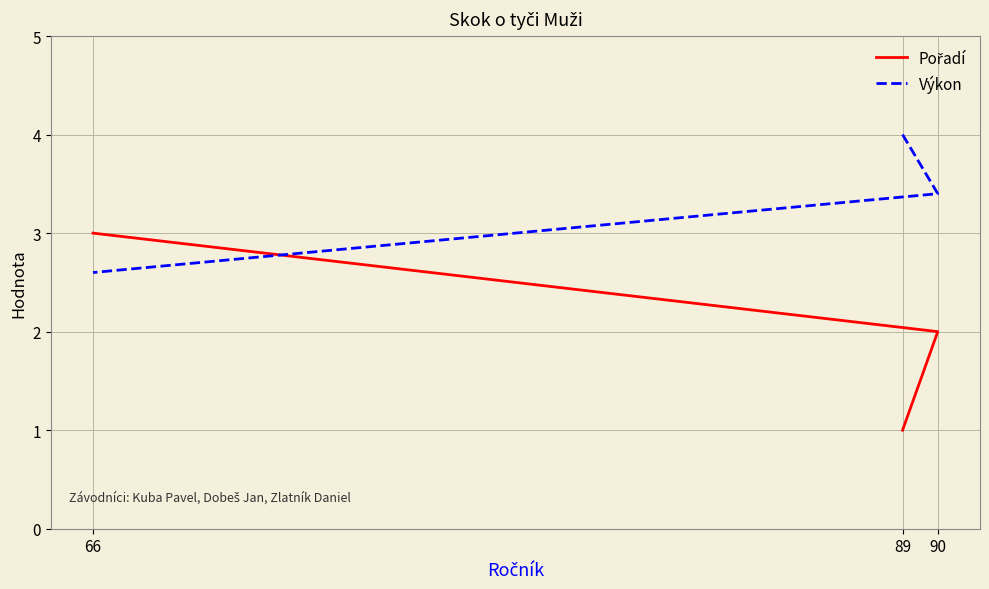

Rank the series at 89 from lowest to highest value.

Pořadí, Výkon